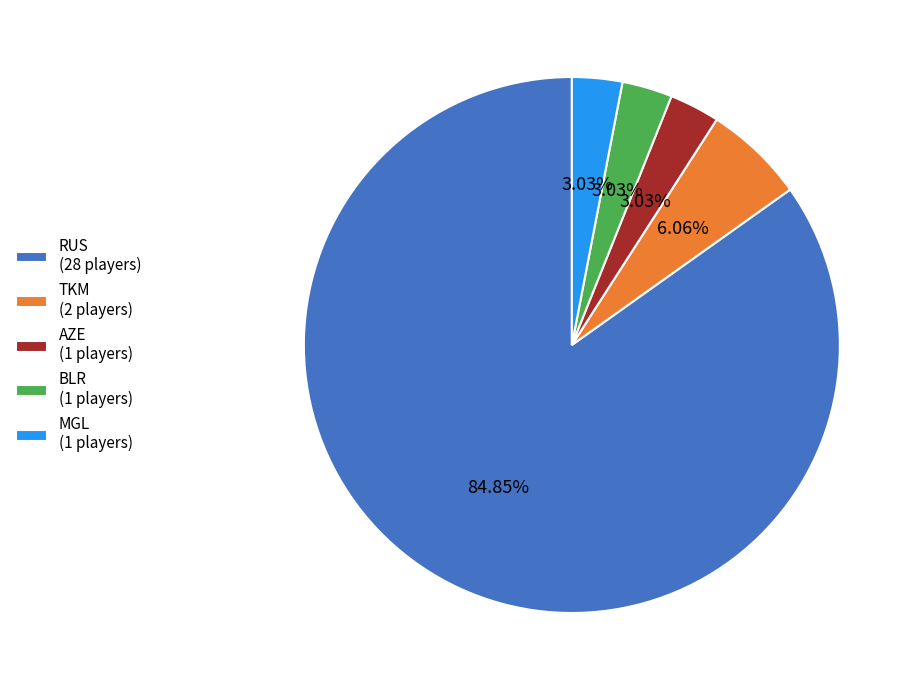

Is there any slice that represents more than half of the pie?

Yes